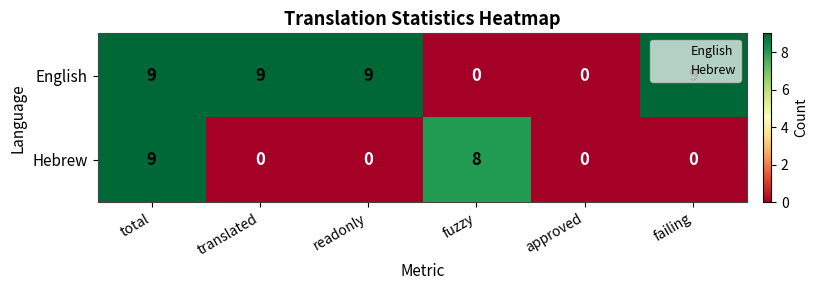

What is the total value across all series at fuzzy?

8